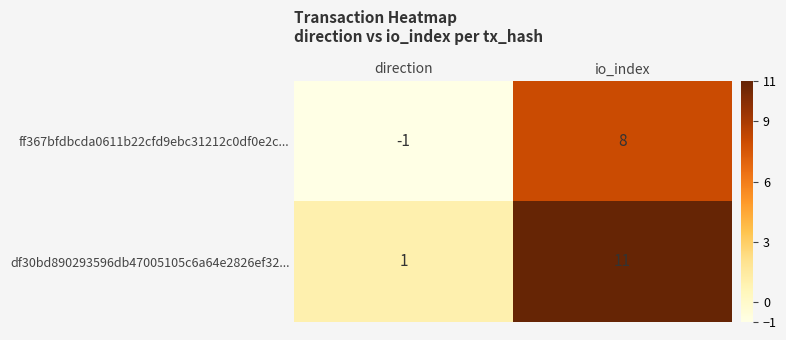

Where is df30bd890293596db47005105c6a64e2826ef32... nearest to the value 6?

direction